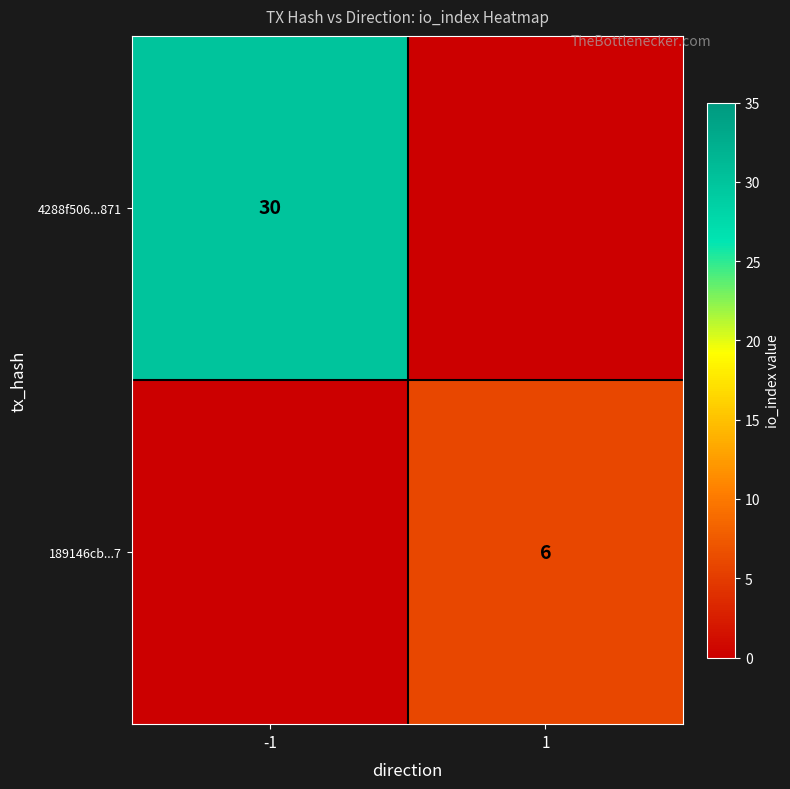

The 4288f506...871 series shows 44 at -1. True or false?

False